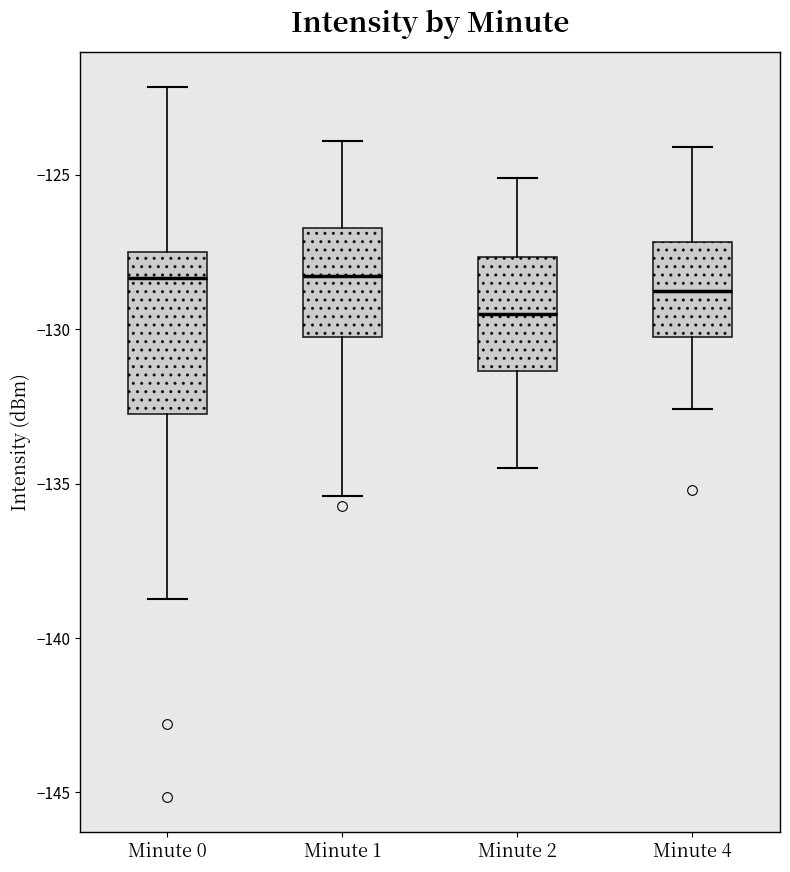

Reading left to right, transcribe this box plot: for each box, give where its median line is, the range the box spans, and where its two whiskers end, as read against the y-axis. The values are not printed on the chart, so give them approximately, as read against the axis.

Minute 0: median -128.5, box -133.0 to -127.5, whiskers -138.5 to -122.0
Minute 1: median -128.5, box -130.0 to -126.5, whiskers -135.5 to -124.0
Minute 2: median -129.5, box -131.5 to -127.5, whiskers -134.5 to -125.0
Minute 4: median -128.5, box -130.0 to -127.0, whiskers -132.5 to -124.0